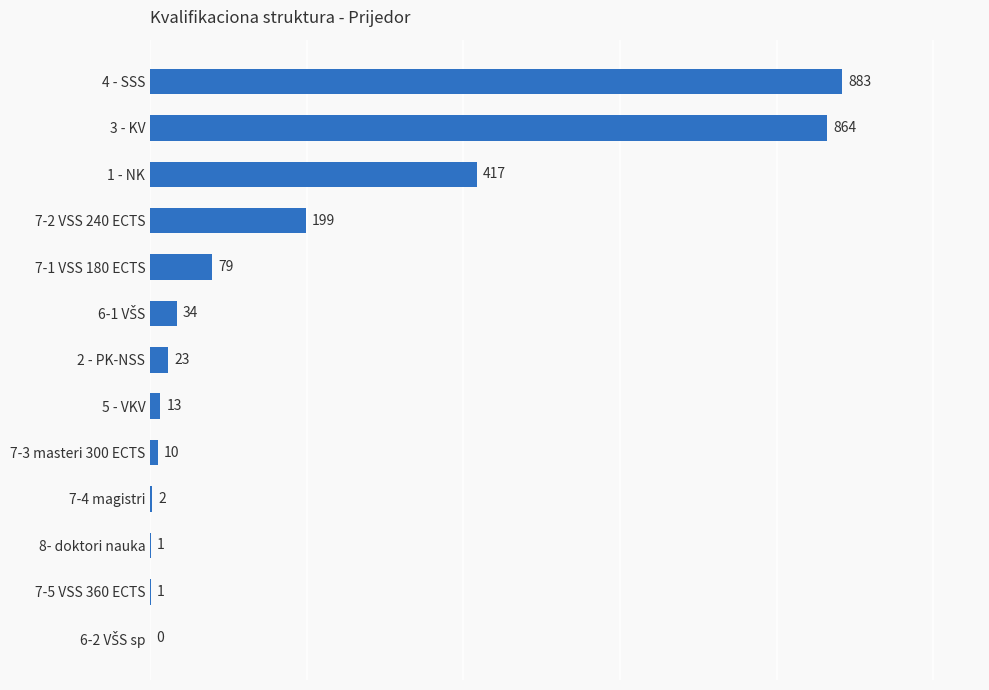

Which category has the highest value across all series?

4 - SSS